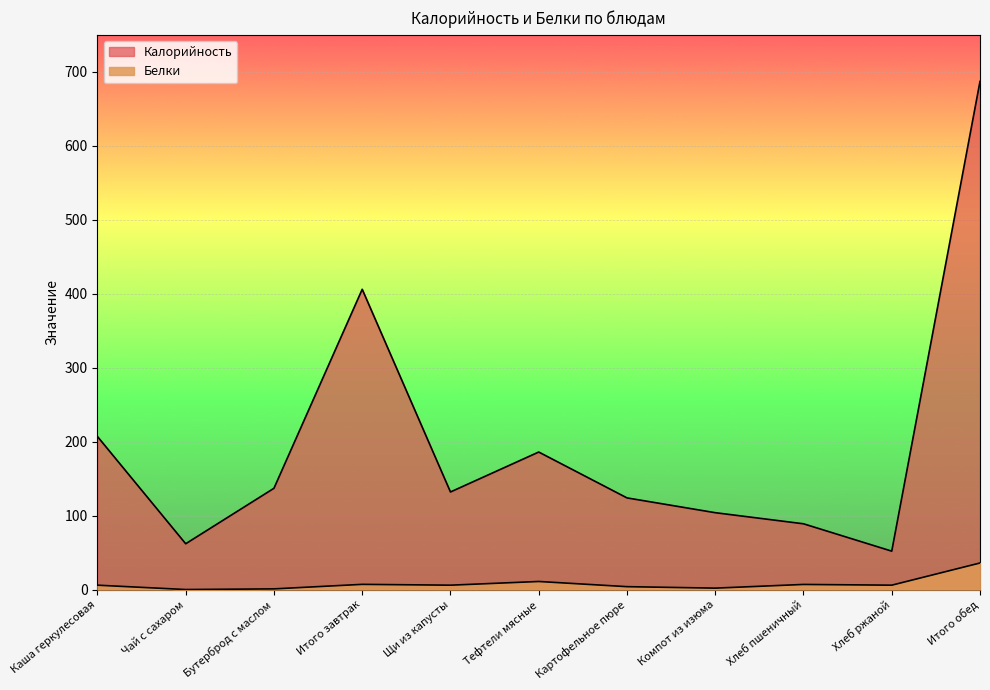

In Белки, how many points are higher than both neighbors (excluding endpoints)?

3